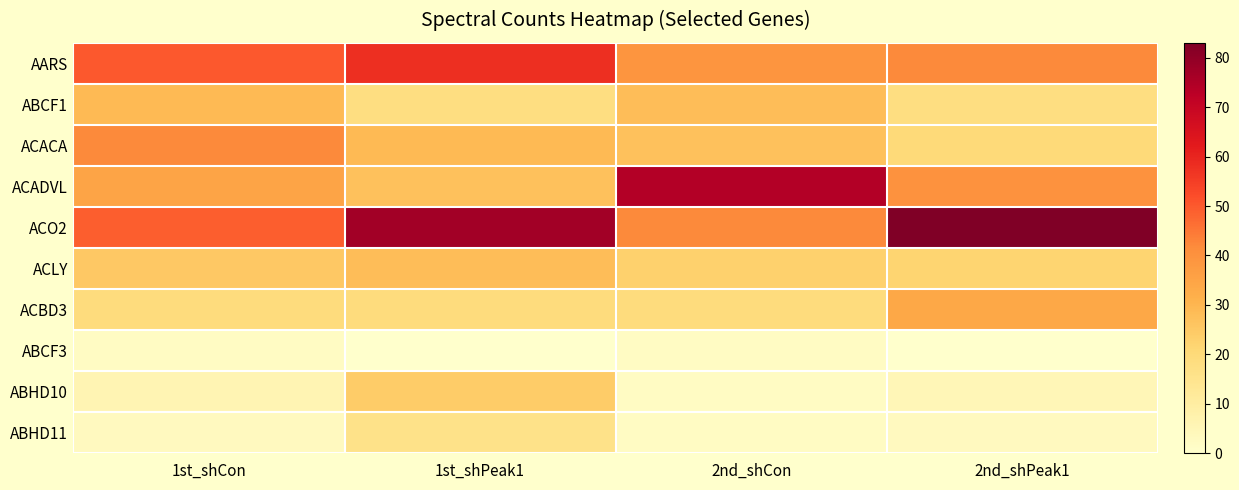

Reading left to right, transcribe all the data shown in this chart.

AARS: 1st_shCon=50	1st_shPeak1=58	2nd_shCon=39	2nd_shPeak1=42
ABCF1: 1st_shCon=29	1st_shPeak1=18	2nd_shCon=28	2nd_shPeak1=18
ACACA: 1st_shCon=42	1st_shPeak1=29	2nd_shCon=27	2nd_shPeak1=20
ACADVL: 1st_shCon=35	1st_shPeak1=27	2nd_shCon=74	2nd_shPeak1=40
ACO2: 1st_shCon=49	1st_shPeak1=77	2nd_shCon=42	2nd_shPeak1=83
ACLY: 1st_shCon=25	1st_shPeak1=28	2nd_shCon=23	2nd_shPeak1=22
ACBD3: 1st_shCon=19	1st_shPeak1=19	2nd_shCon=19	2nd_shPeak1=34
ABCF3: 1st_shCon=2	1st_shPeak1=0	2nd_shCon=2	2nd_shPeak1=0
ABHD10: 1st_shCon=6	1st_shPeak1=24	2nd_shCon=2	2nd_shPeak1=5
ABHD11: 1st_shCon=3	1st_shPeak1=16	2nd_shCon=2	2nd_shPeak1=3